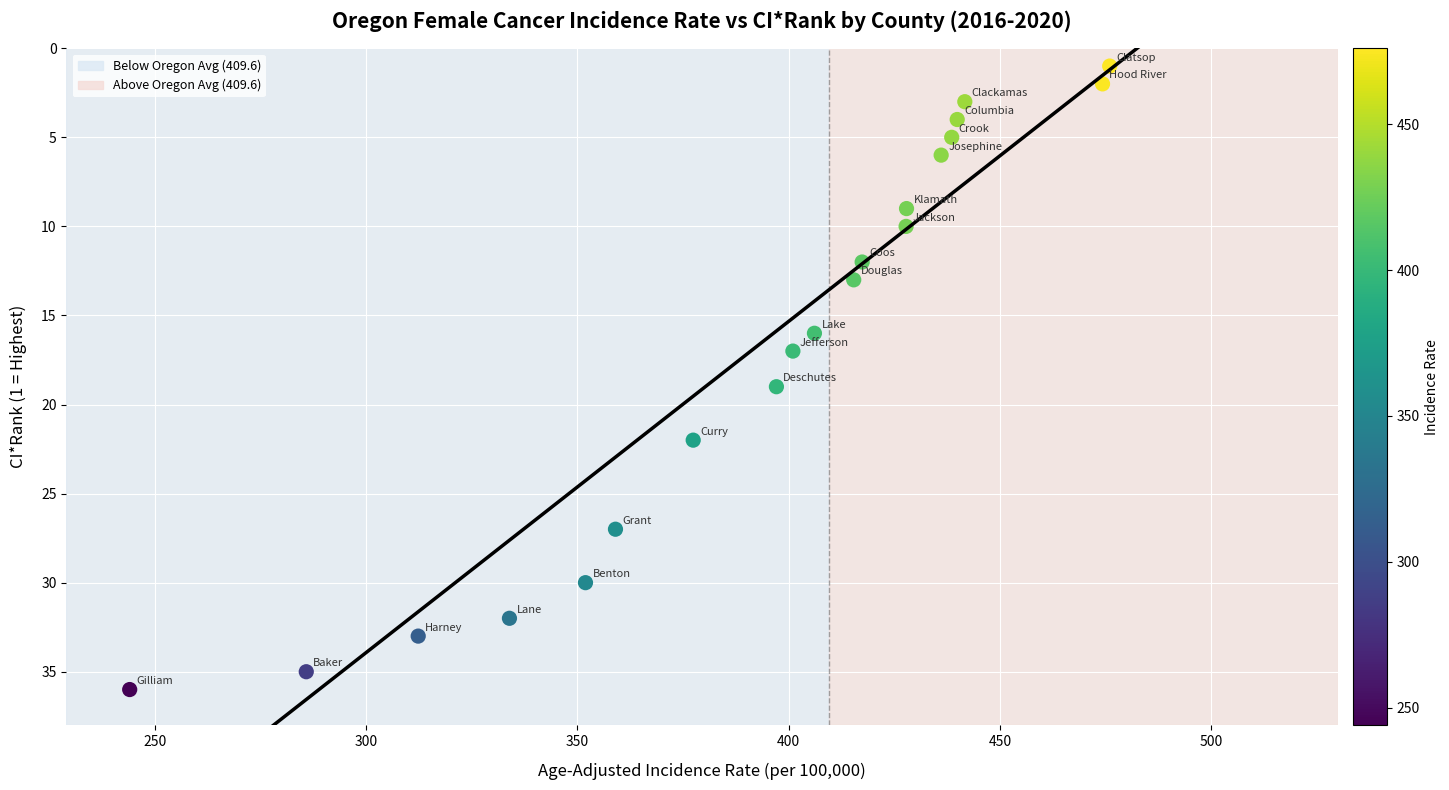

What is the range of Y values (max minus min)?

35